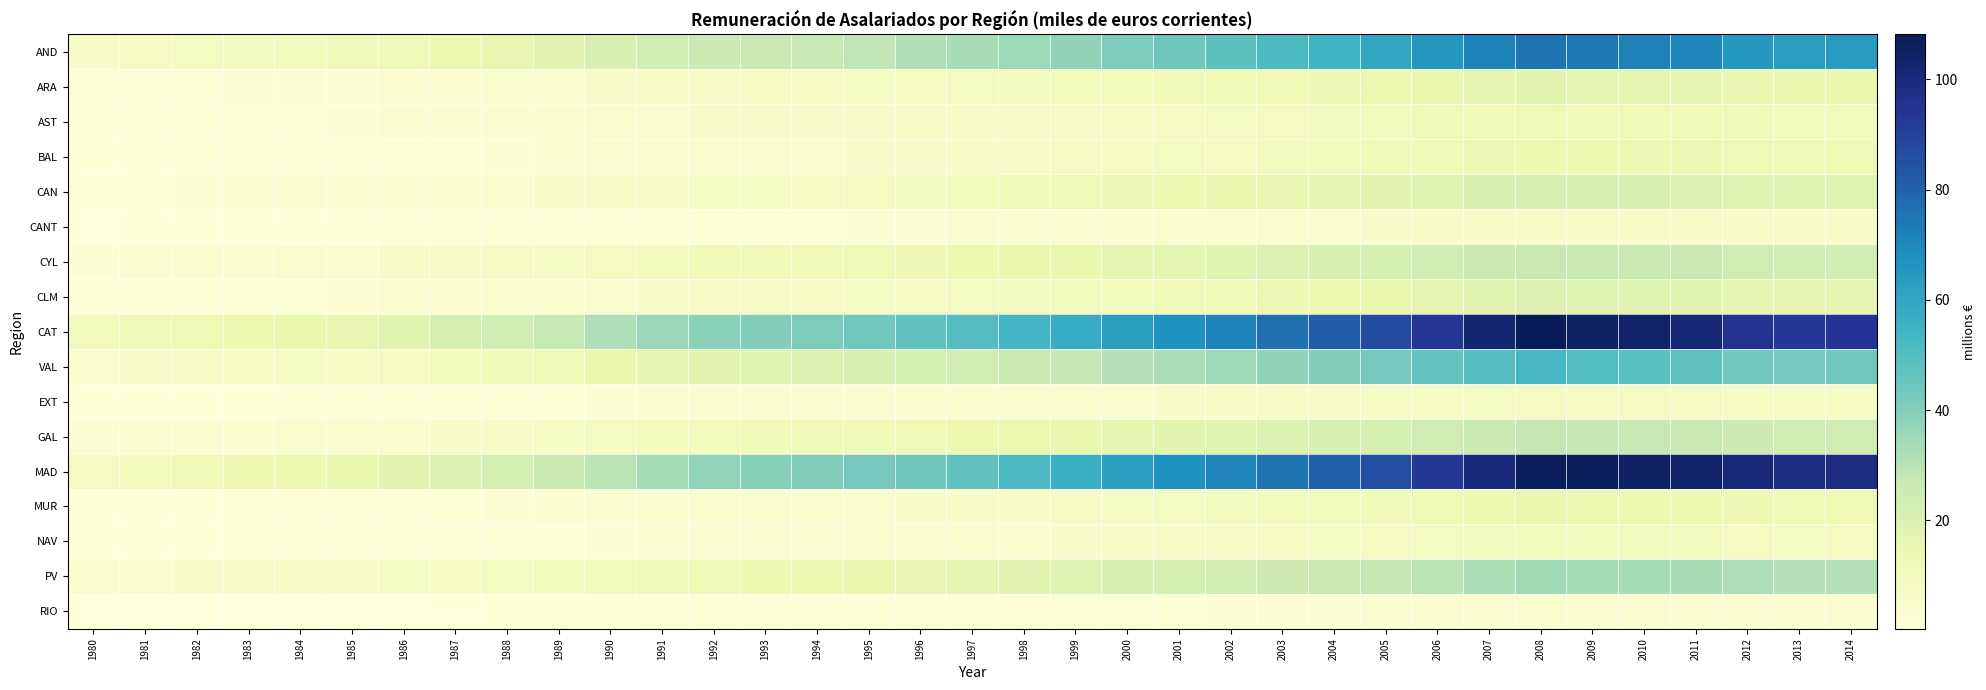

Which has a higher value, 2000 or 1982?

2000